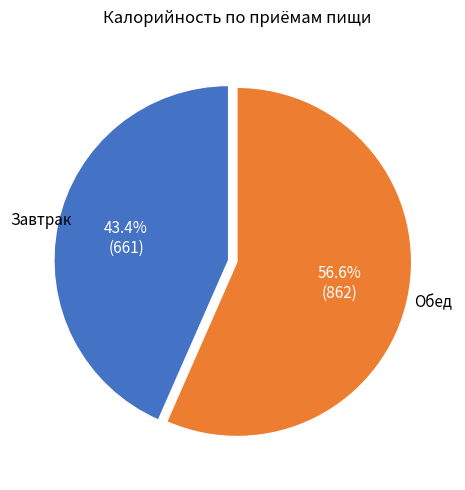

Does any single category account for the majority?

Yes